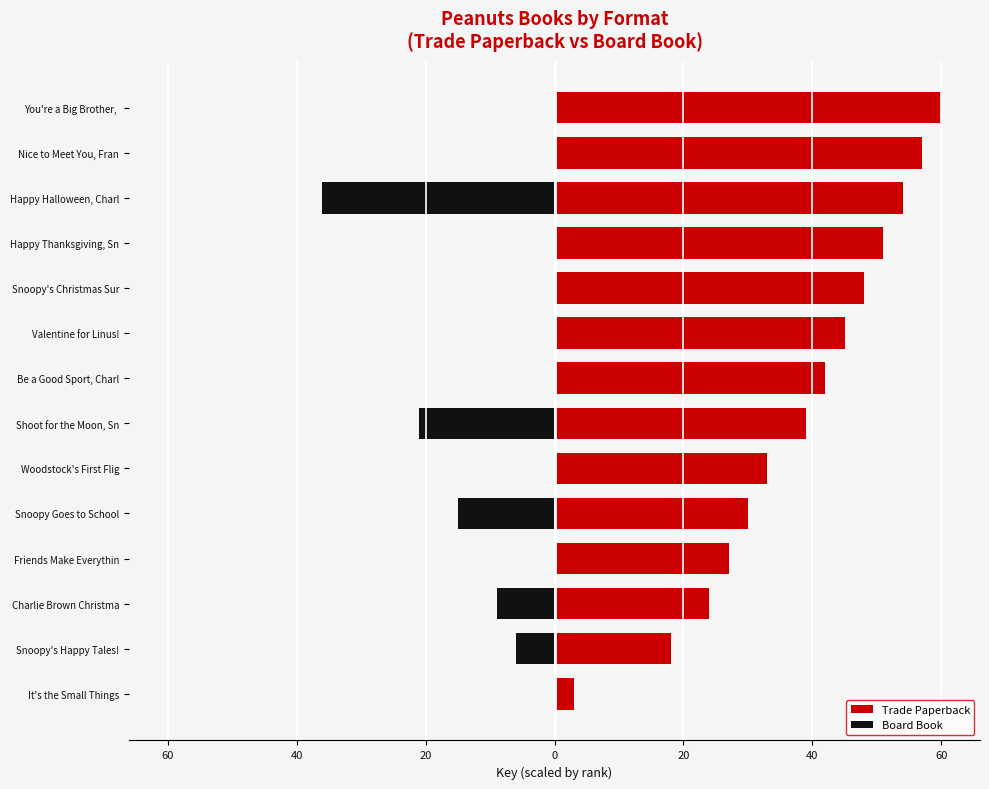

How many values are between -21 and -9?

3